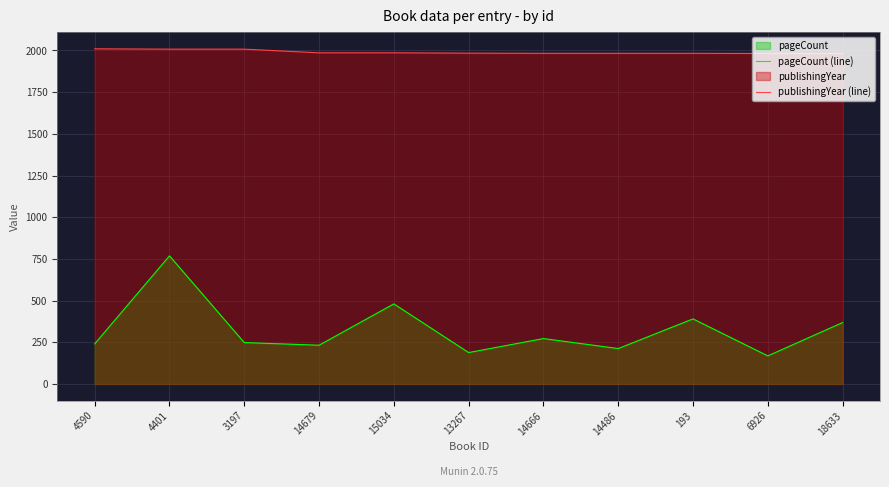

Does the chart display data point markers on the line(s)?

No